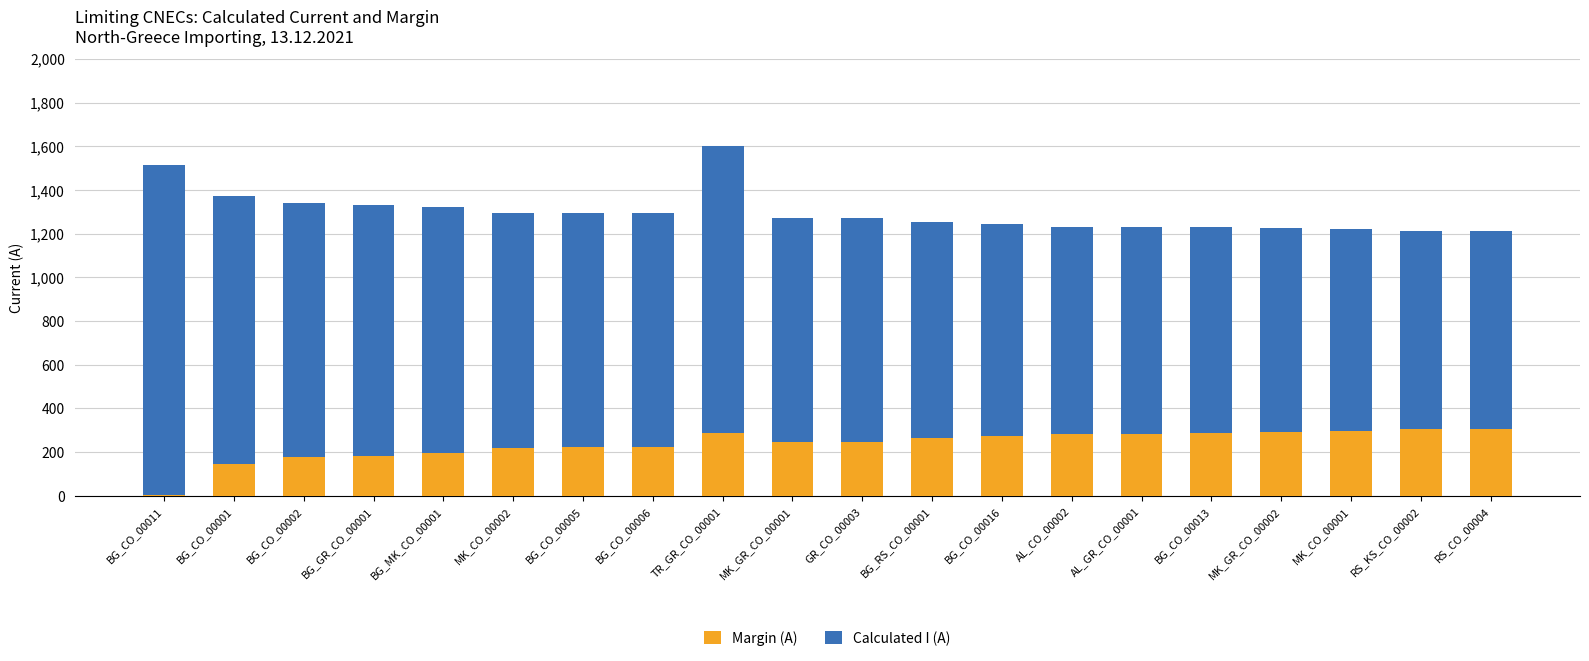

At which category is the sum across all series the highest?

TR_GR_CO_00001